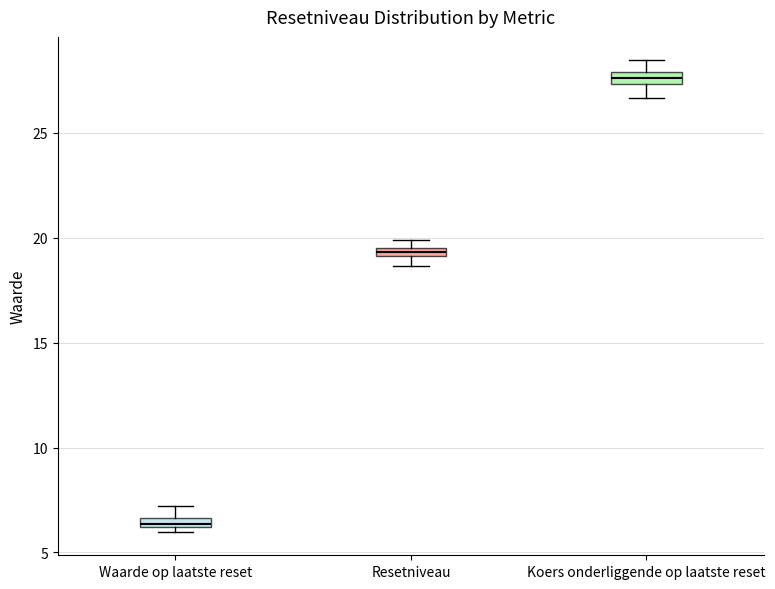

Which box has the lowest median line?

Waarde op laatste reset